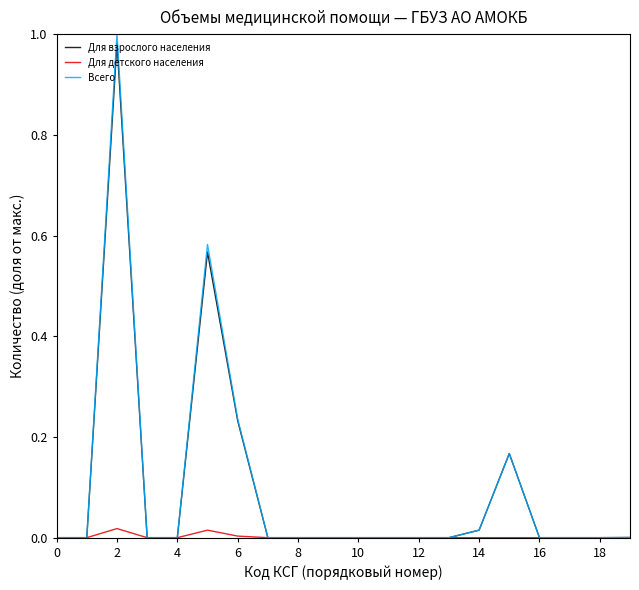

Which series has the widest spread of values?

Всего